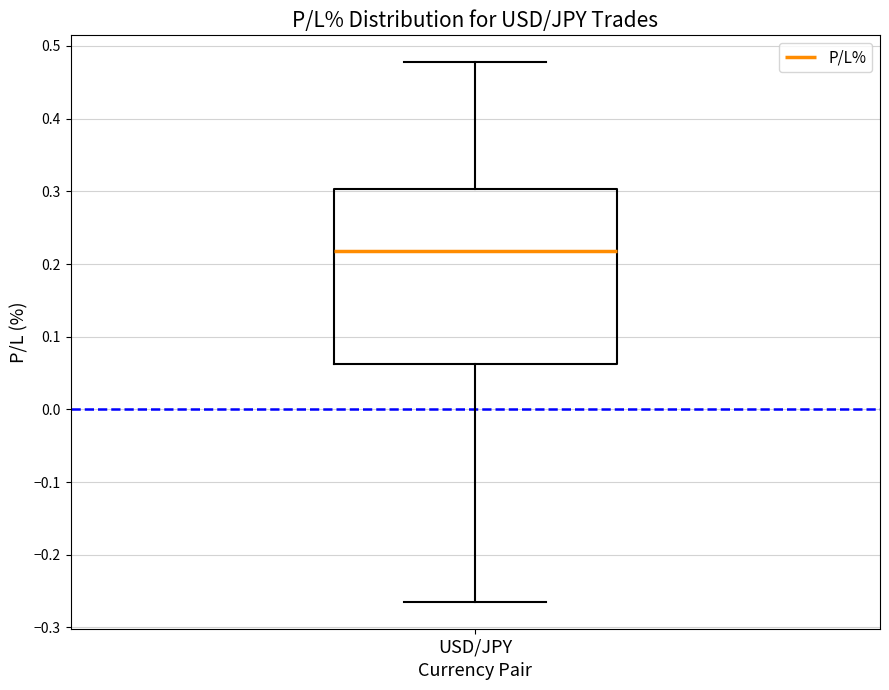

Transcribe this box plot: give where the median line is, the range the box spans, and where the two whiskers end, as read against the y-axis. The values are not printed on the chart, so give them approximately, as read against the axis.

median 0.22, box 0.06 to 0.30, whiskers -0.26 to 0.48